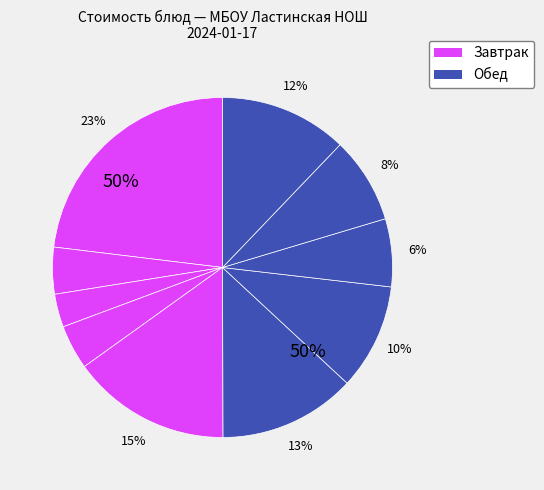

Is there any slice that represents more than half of the pie?

No